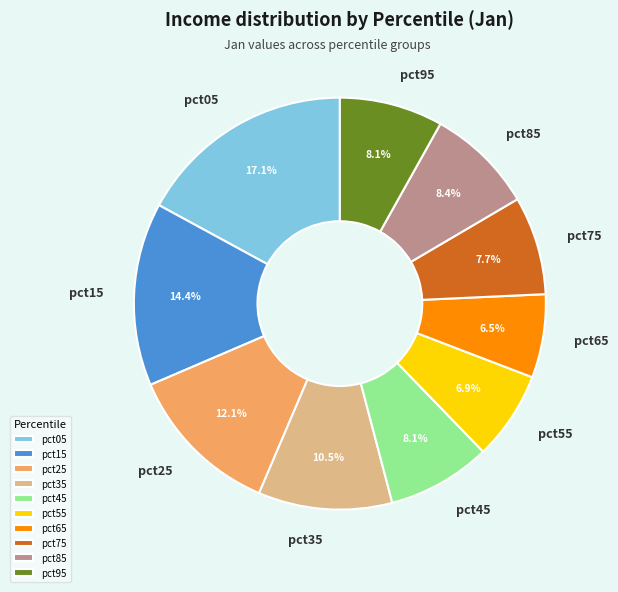

What percentage is the pct15 slice, to the nearest percent?

14%